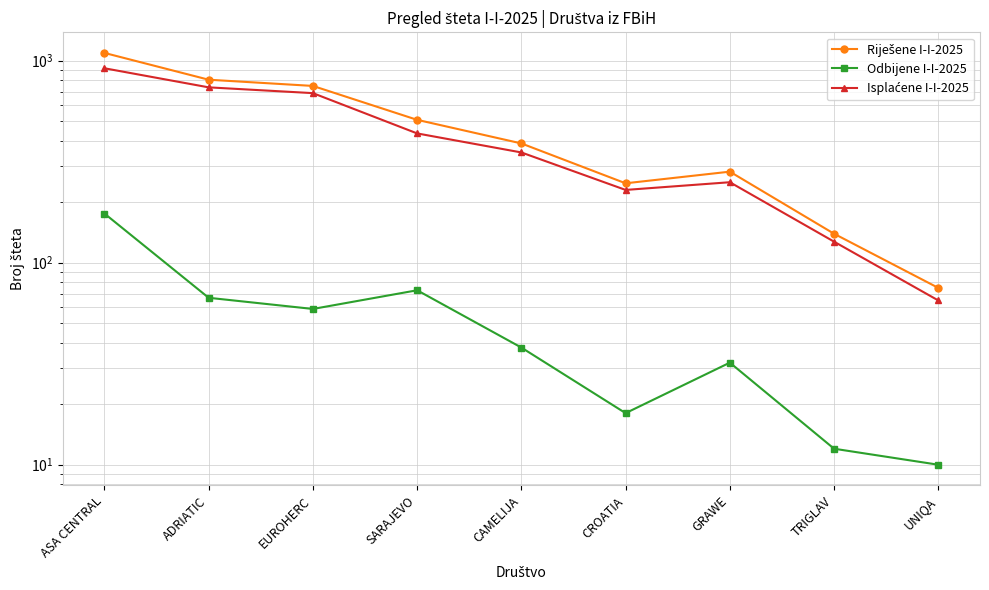

Rank the categories by Odbijene I-I-2025 value from lowest to highest.

UNIQA, TRIGLAV, CROATIA, GRAWE, CAMELIJA, EUROHERC, ADRIATIC, SARAJEVO, ASA CENTRAL